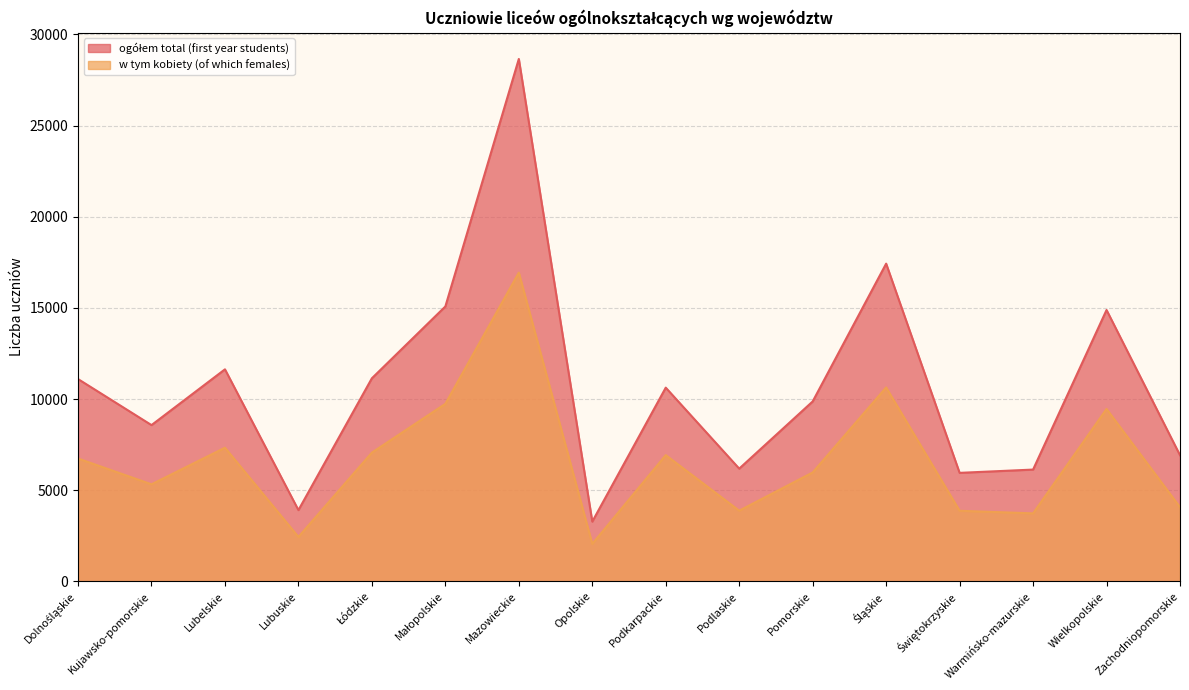

What is the average value of the w tym kobiety (of which females) series?

6636